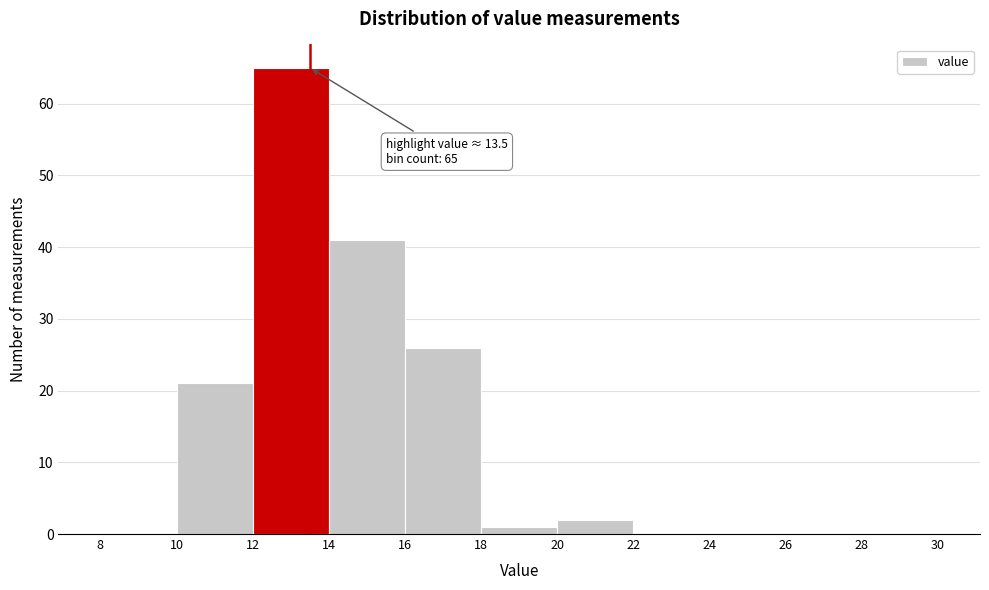

Over which range of the x-axis is the bar tallest?

12 to 14